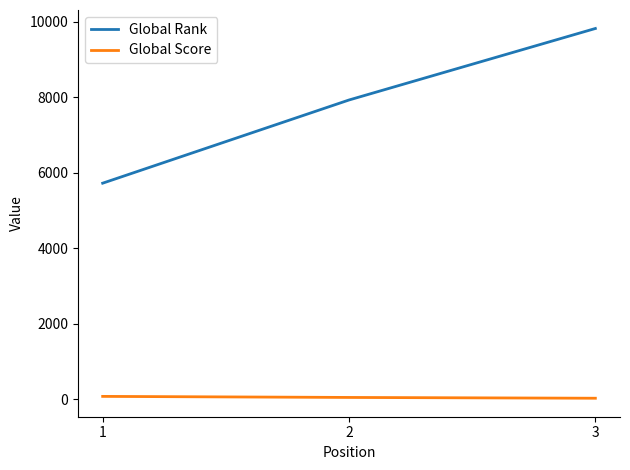

What is the sum of all Global Rank values?

23477